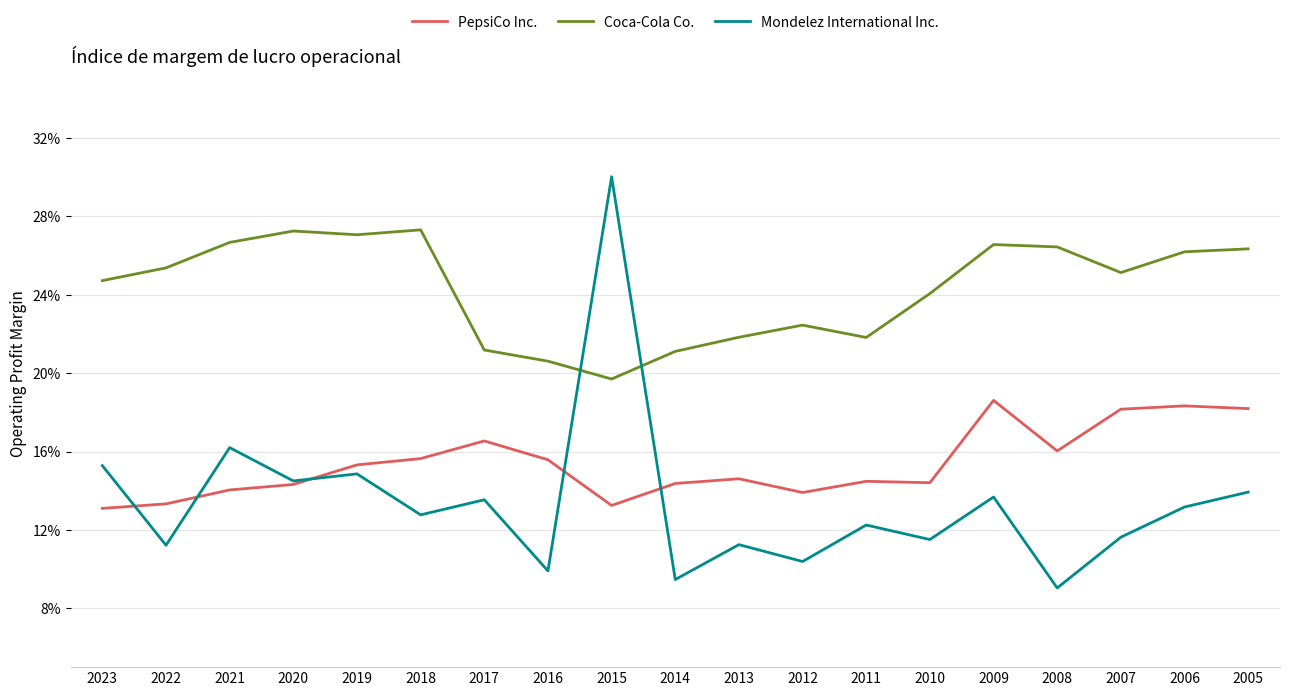

Which series has the largest total across all categories?

Coca-Cola Co.